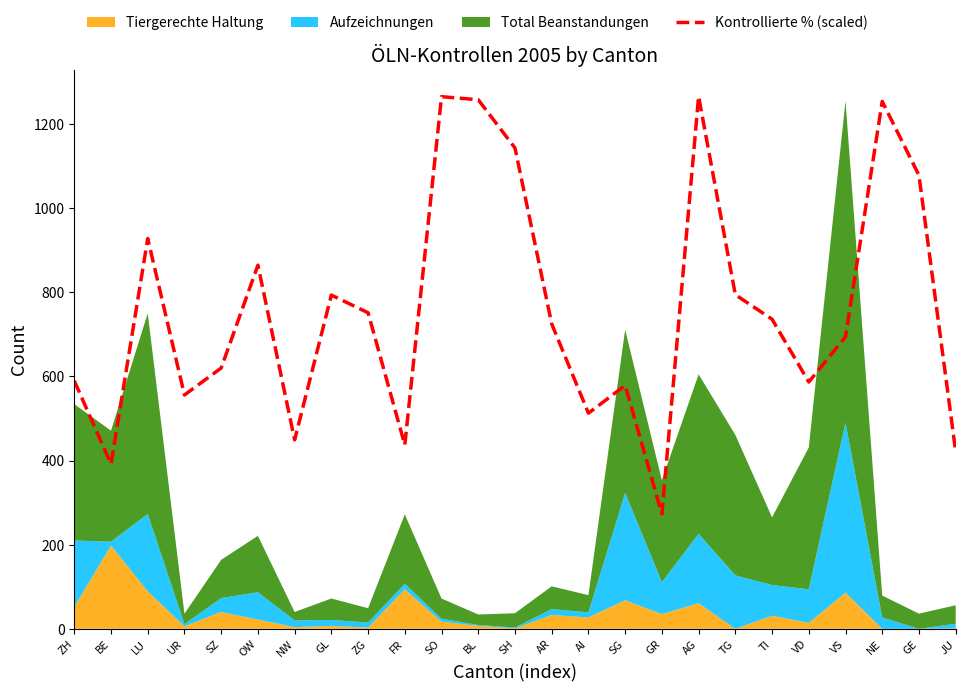

Rank the categories by value from lowest to highest.

GR, BE, JU, FR, NW, AI, UR, SG, VD, ZH, SZ, VS, AR, TI, ZG, GL, TG, OW, LU, GE, SH, NE, BL, SO, AG